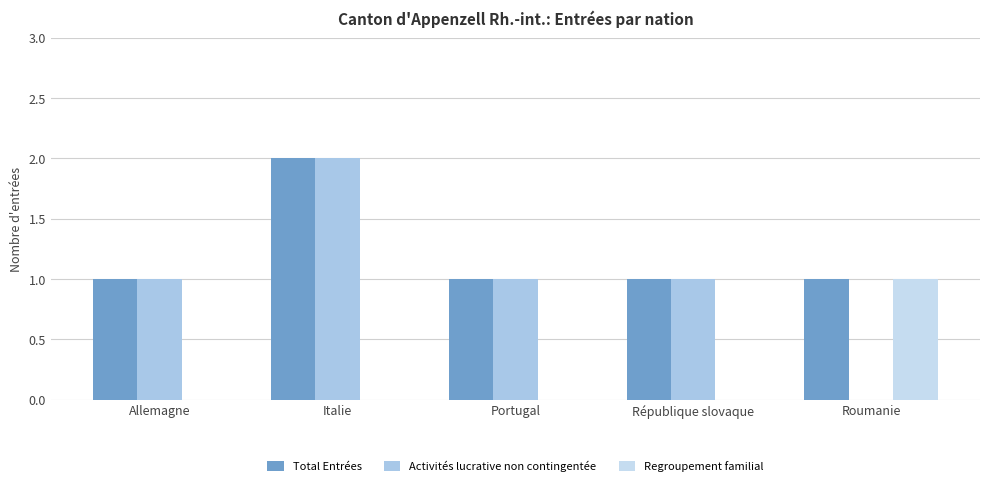

What value does the Activités lucrative non contingentée series have at Italie?

2